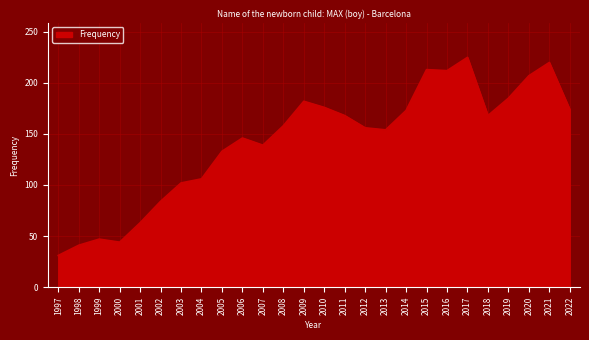

What is the approximate value at 1998, to the nearest 10?

40